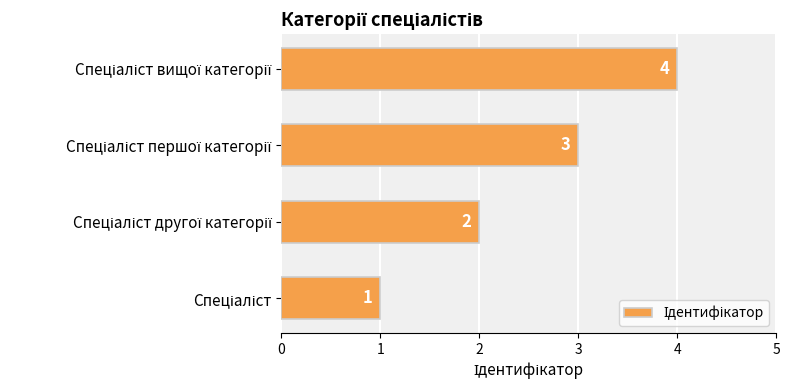

What is the maximum value shown in the chart?

4